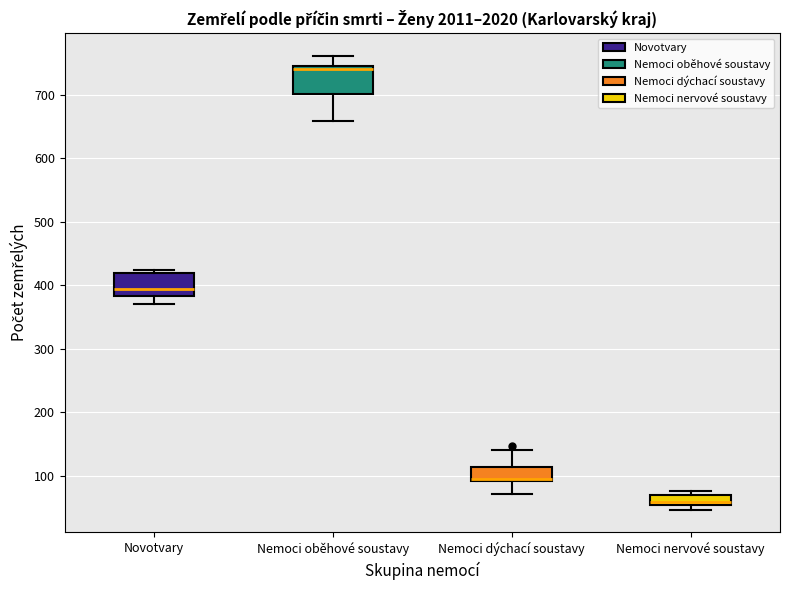

Which box's median line is the lowest?

Nemoci nervové soustavy